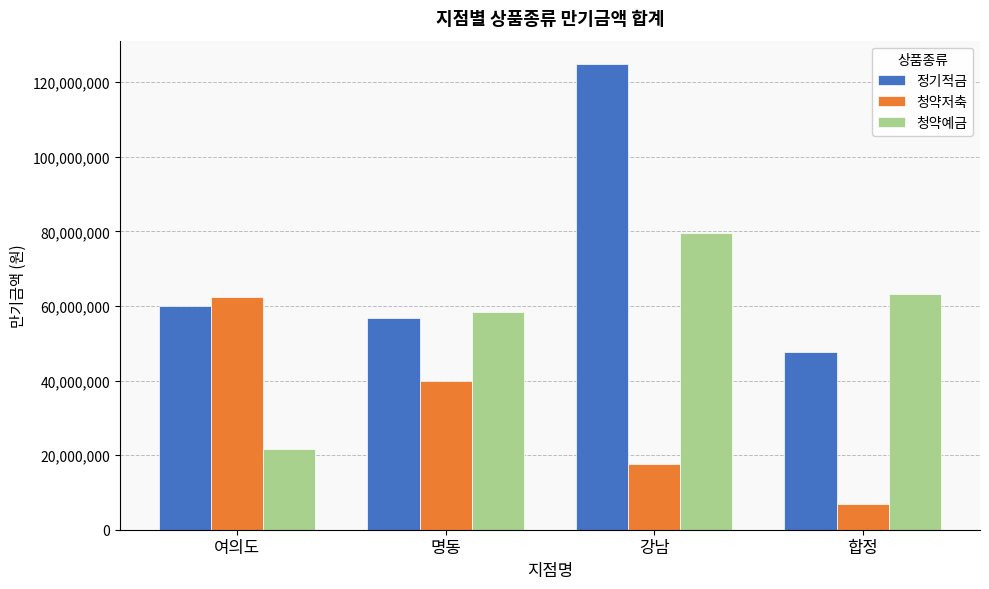

At 강남, list the series in order from largest to smallest.

정기적금, 청약예금, 청약저축